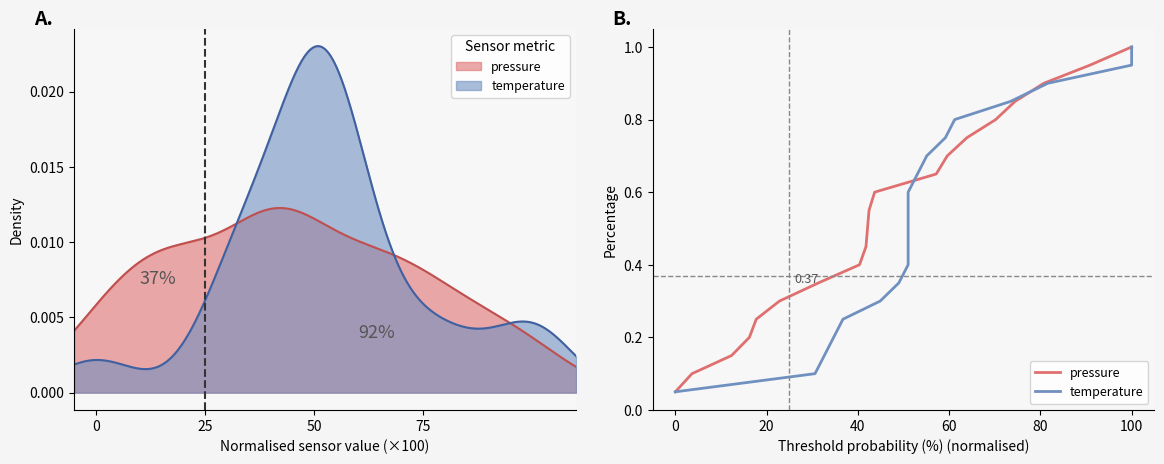

What is the difference between the maximum and second lowest values in the pressure series?

0.9